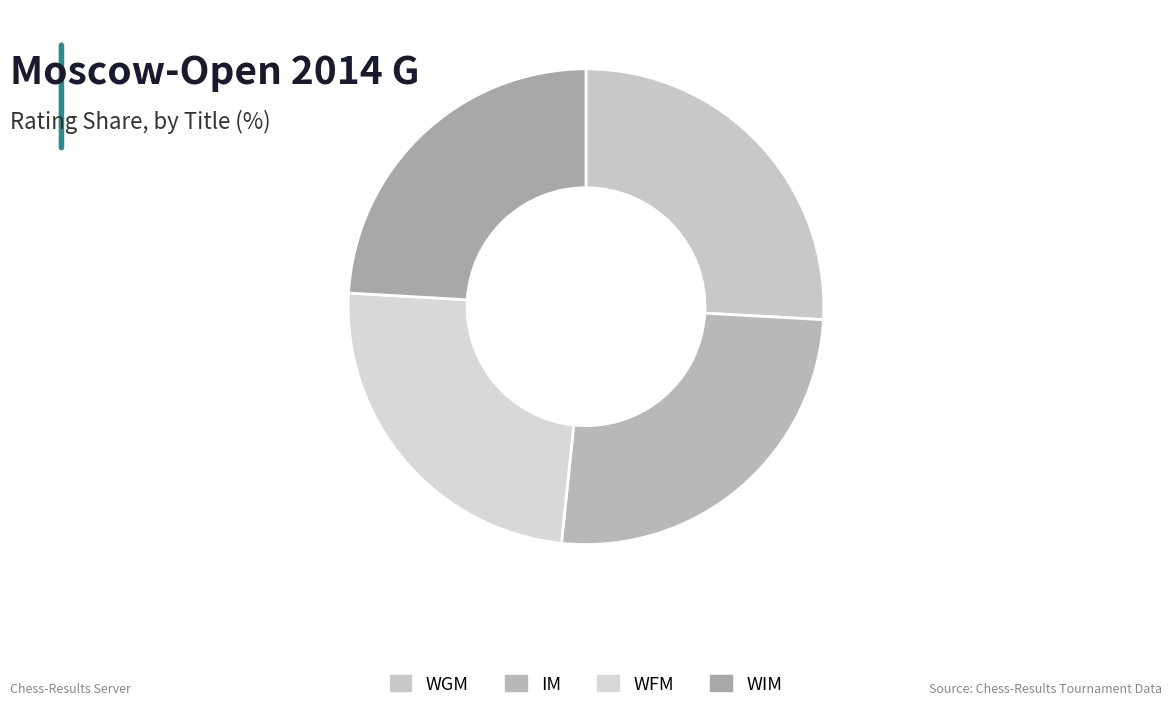

How many slices are in this pie chart?

4